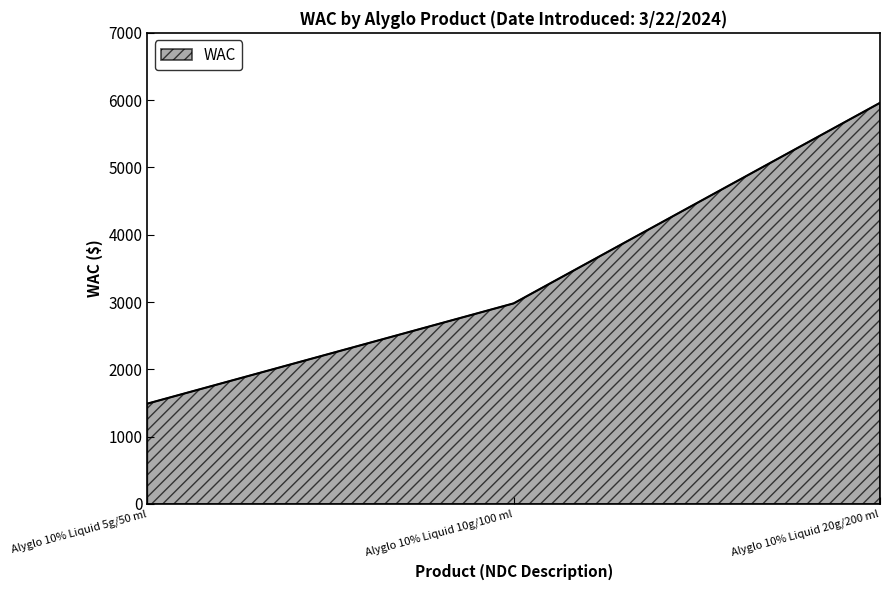

Reading right to left, extract all data points from this chart.

Alyglo 10% Liquid 20g/200 ml=5960	Alyglo 10% Liquid 10g/100 ml=2980	Alyglo 10% Liquid 5g/50 ml=1490